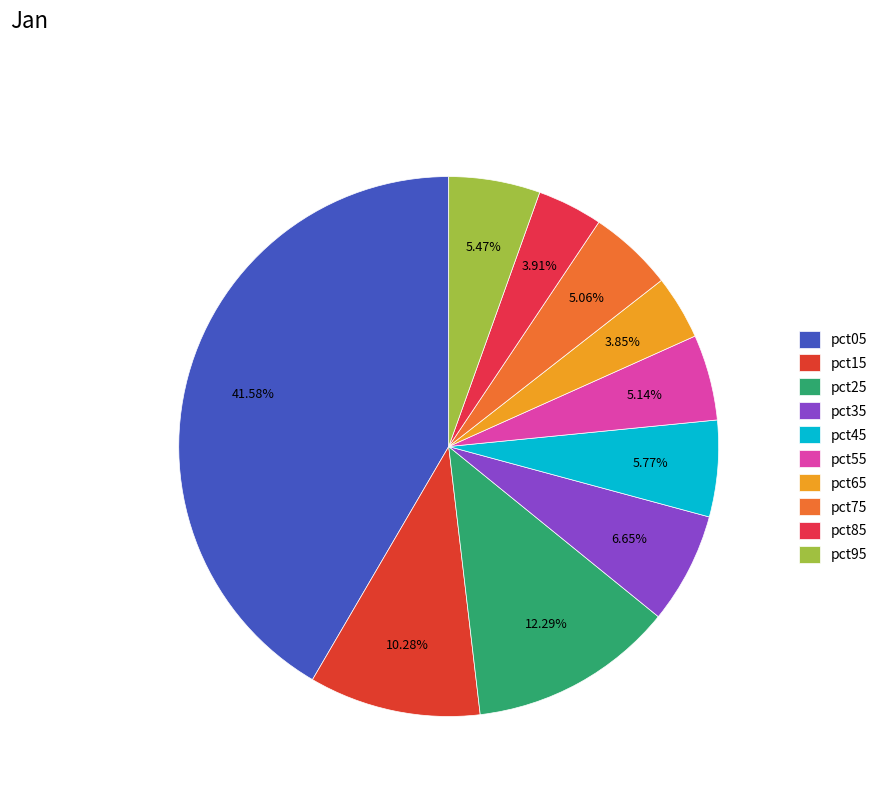

How many slices are in this pie chart?

10